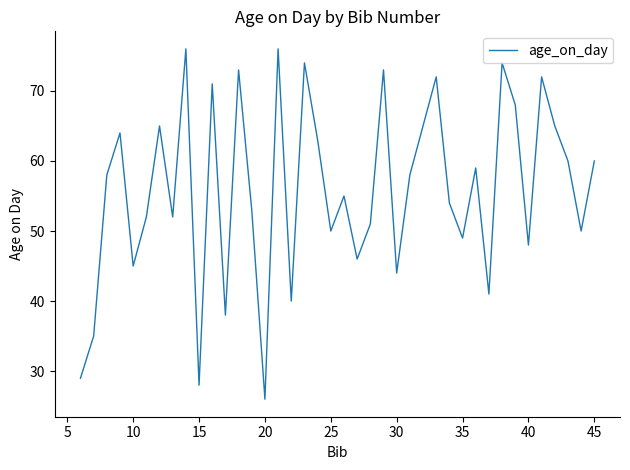

What is the smallest value displayed?

26